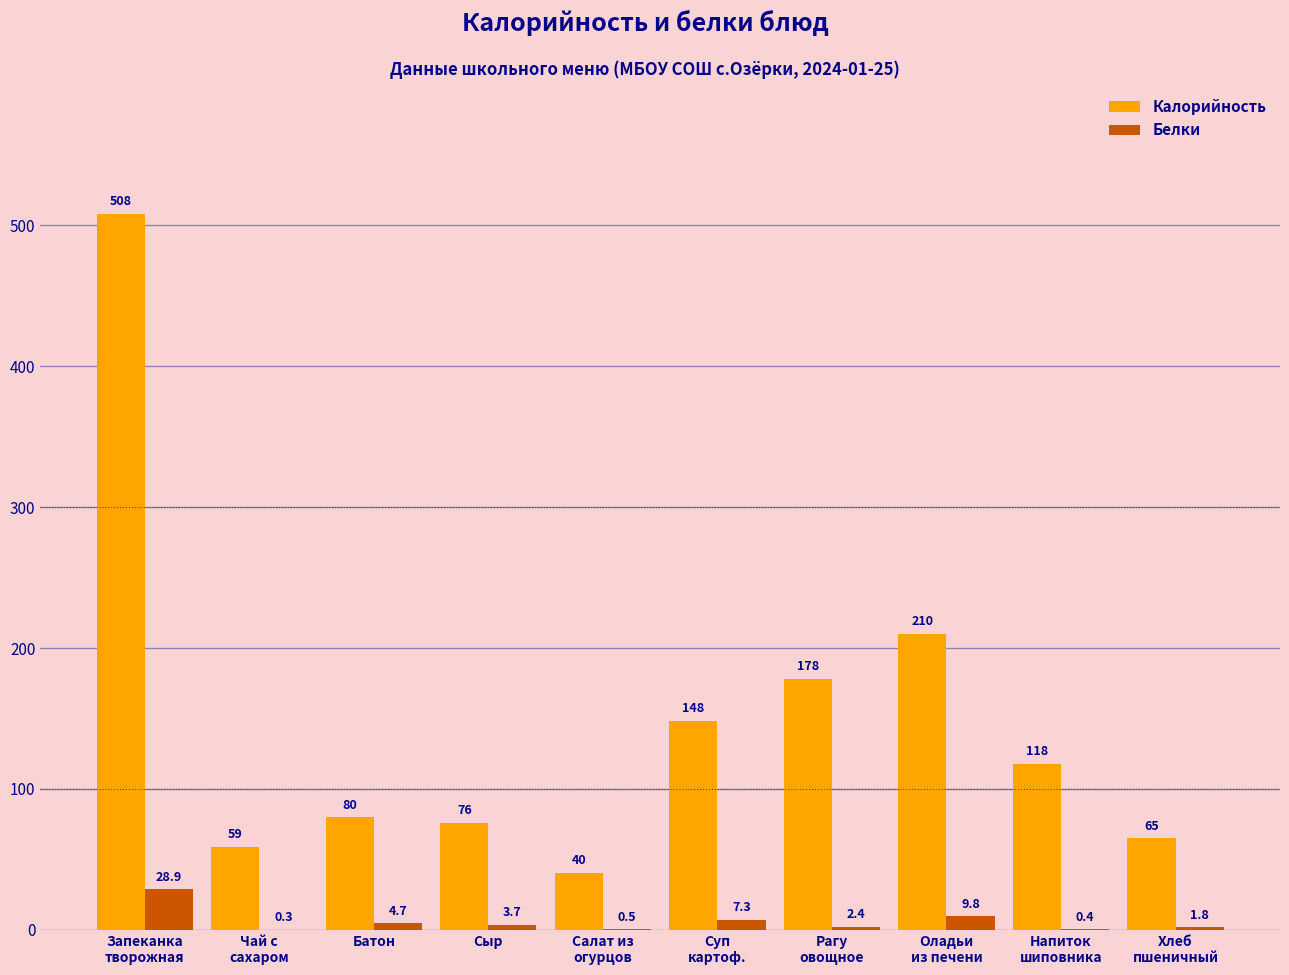

At which category is the sum across all series the highest?

Запеканка
творожная